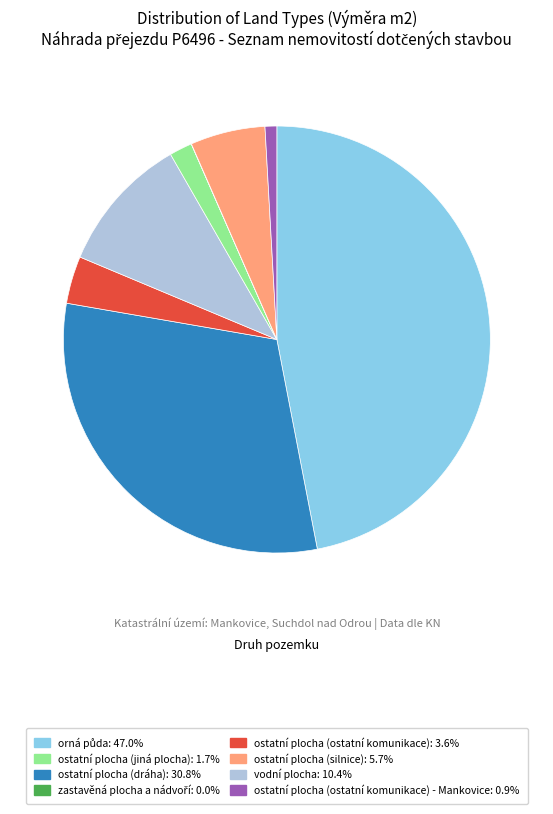

Does any single category account for the majority?

No